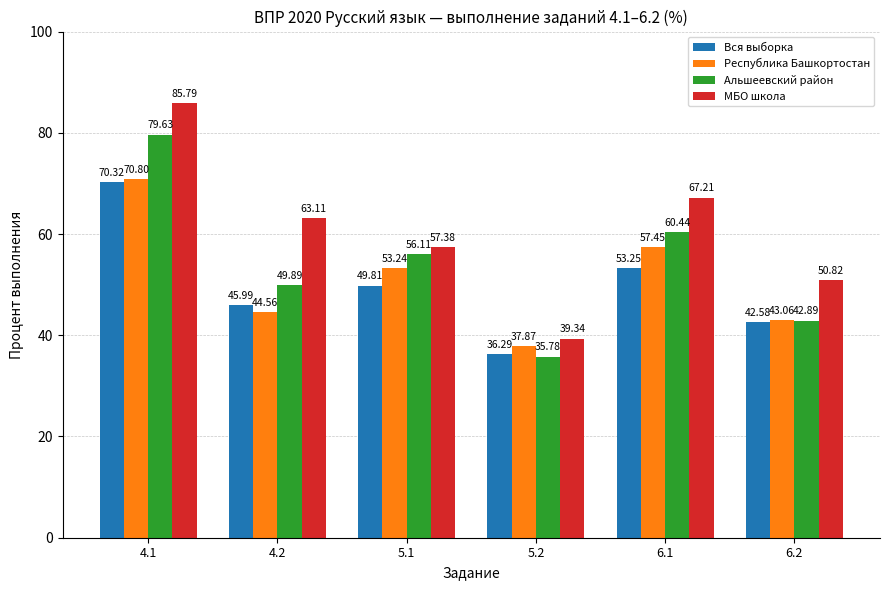

What is the maximum value shown in the chart?

85.8